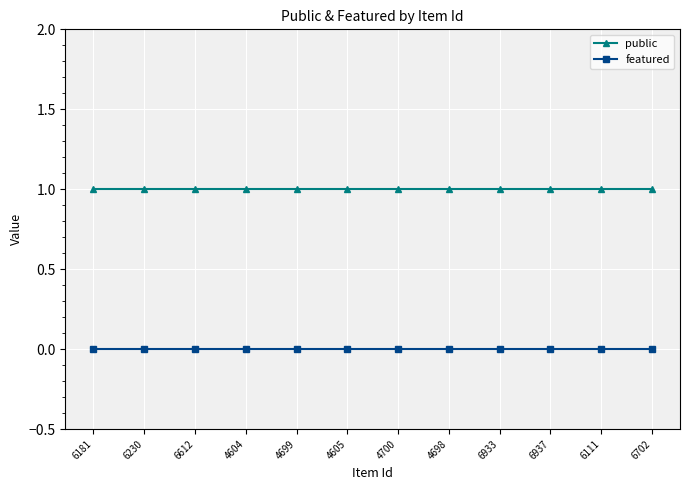

Does the chart display data point markers on the line(s)?

Yes